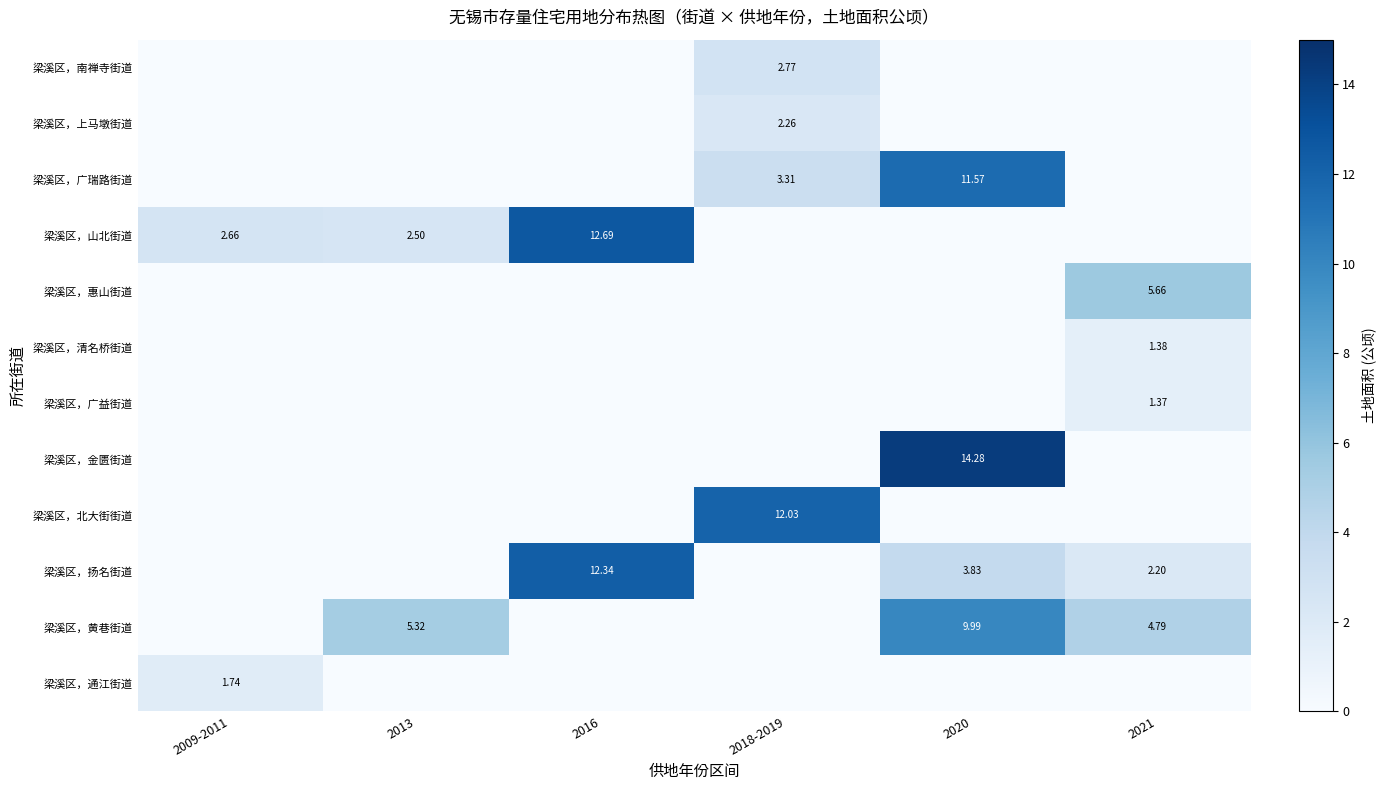

True or false: 梁溪区，广益街道 has a value of 0.0 at 2016.

True